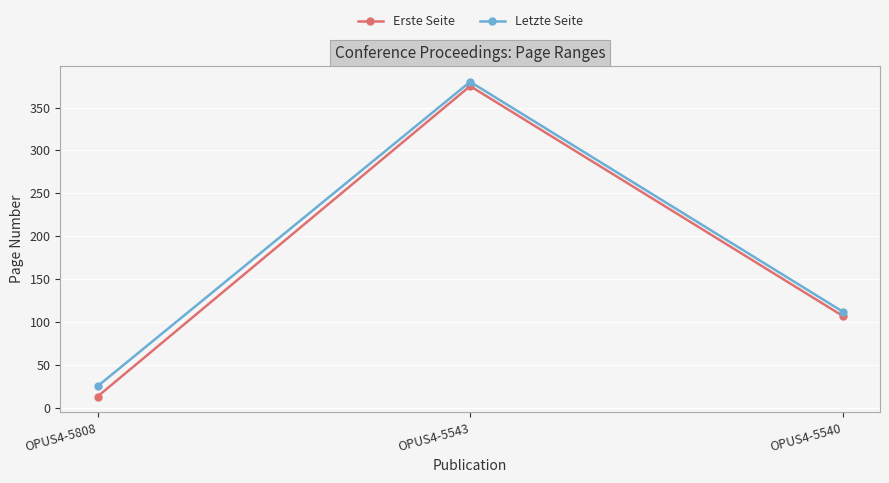

What is the difference between the maximum and minimum values in the Erste Seite series?

362